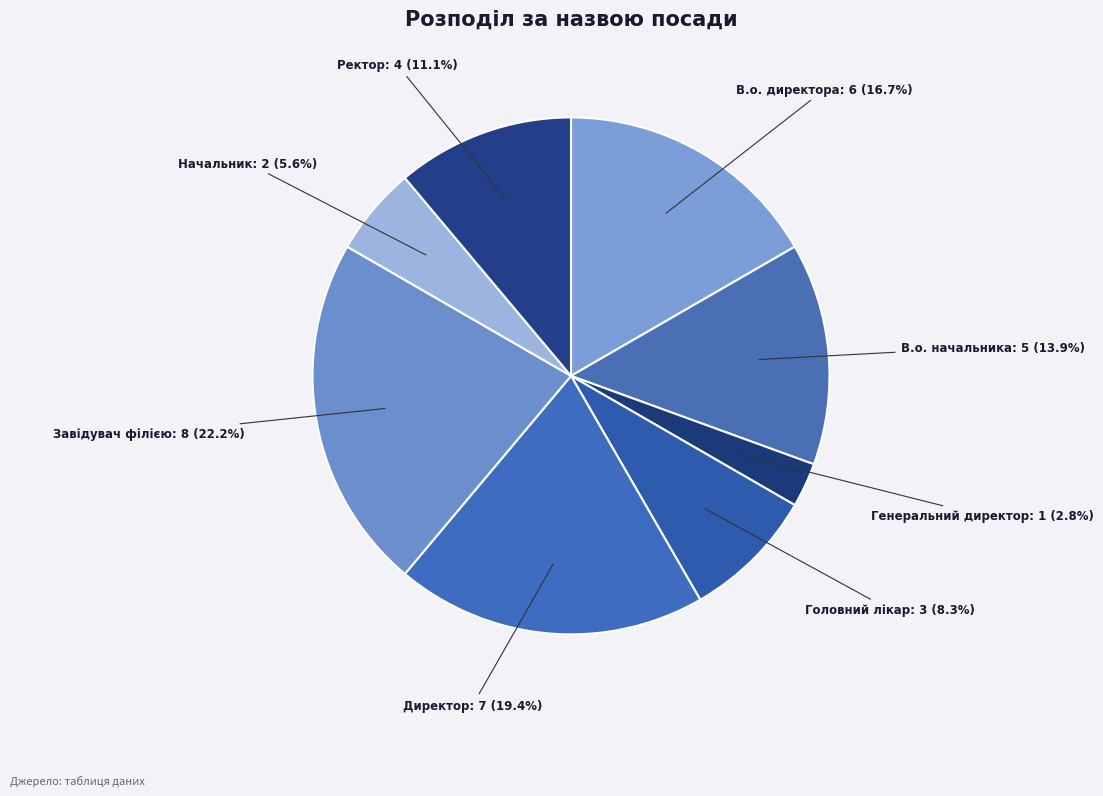

How many slices are in this pie chart?

8